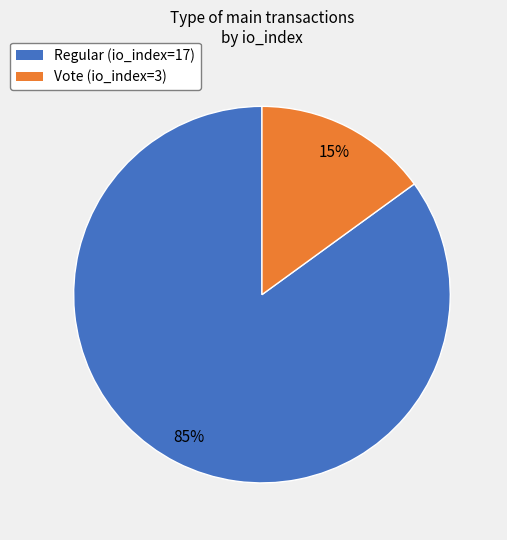

True or false: Regular (io_index=17) accounts for 85% of the total.

True